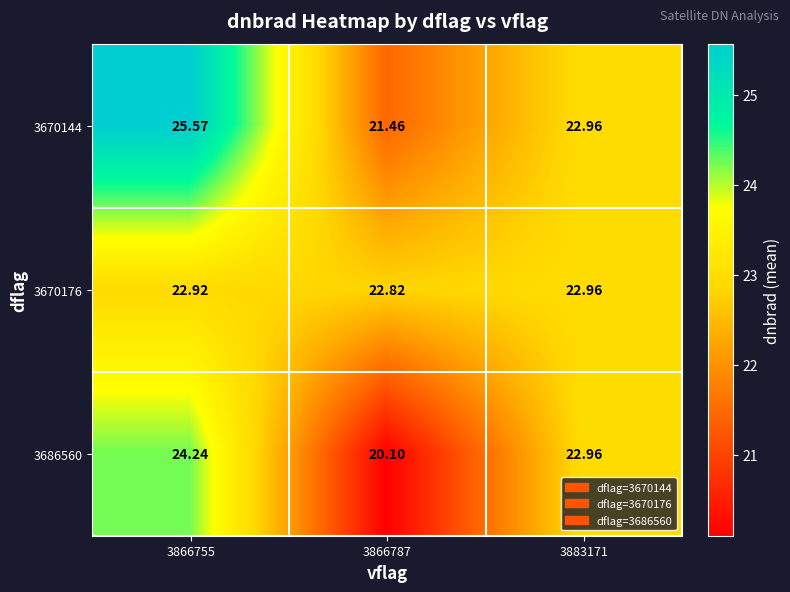

Is the value of 3670144 at 3866755 greater than the value of 3670176 at 3866787?

Yes